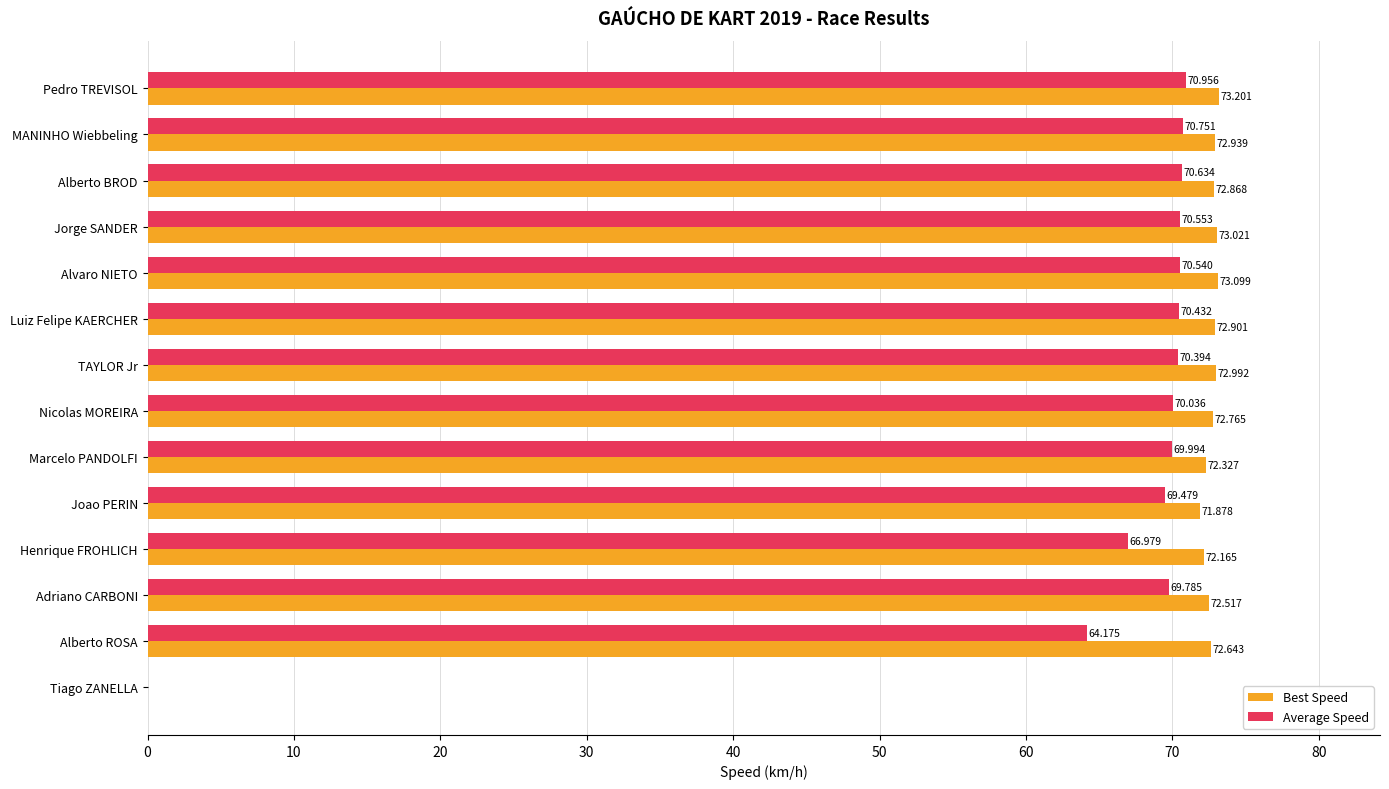

Which series has the largest total across all categories?

Best Speed